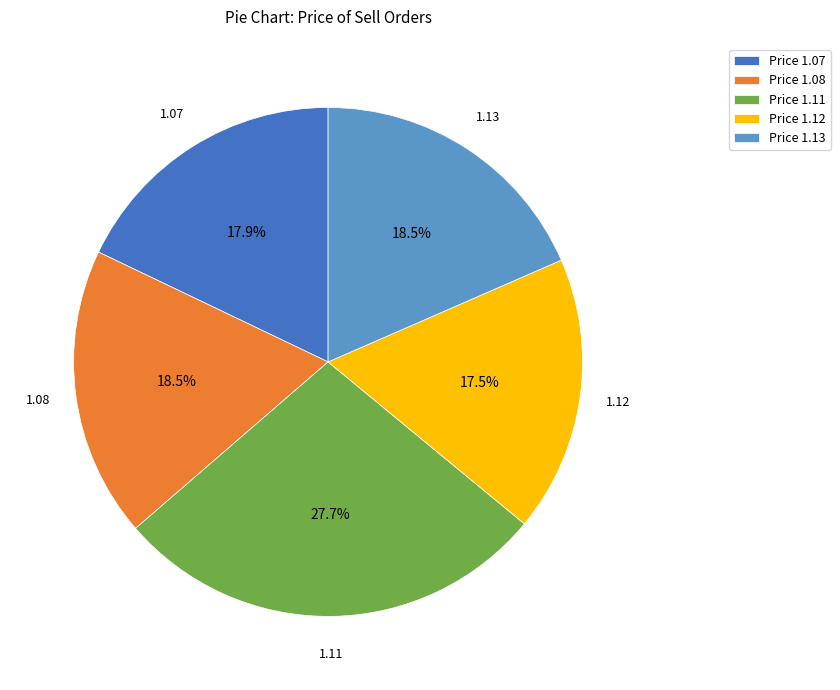

Approximately how many times larger is the value at 1.07 compared to 1.12?

1.0